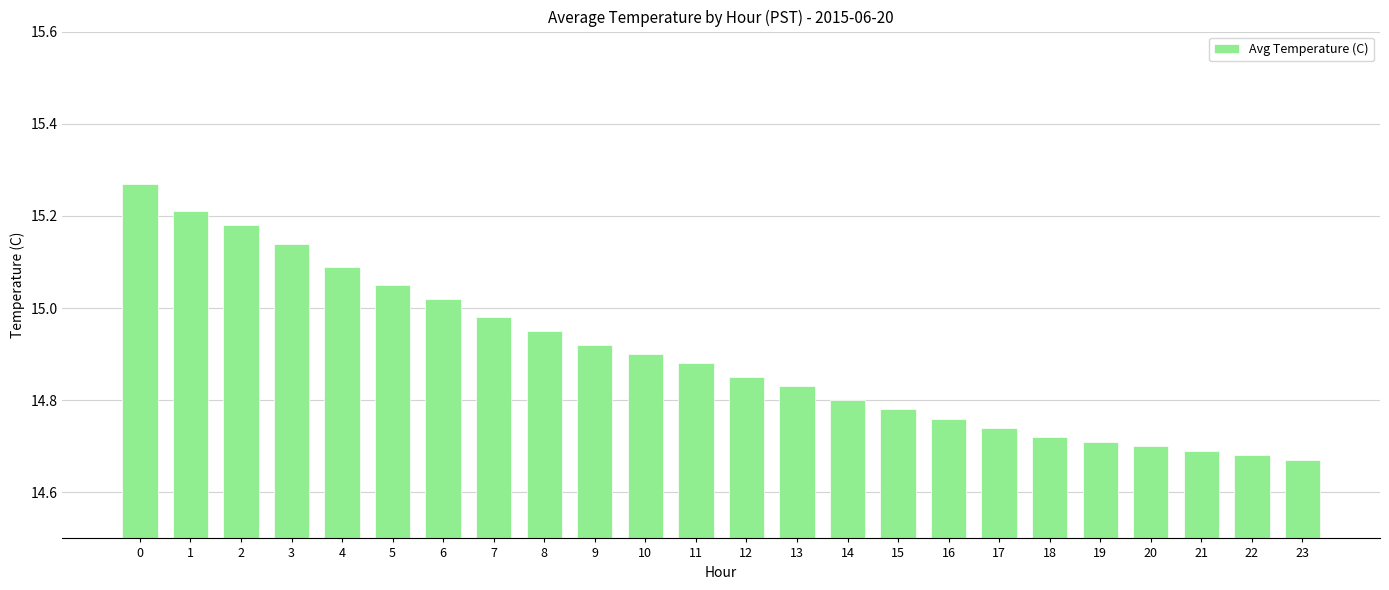

Between 18 and 12, which is larger?

12